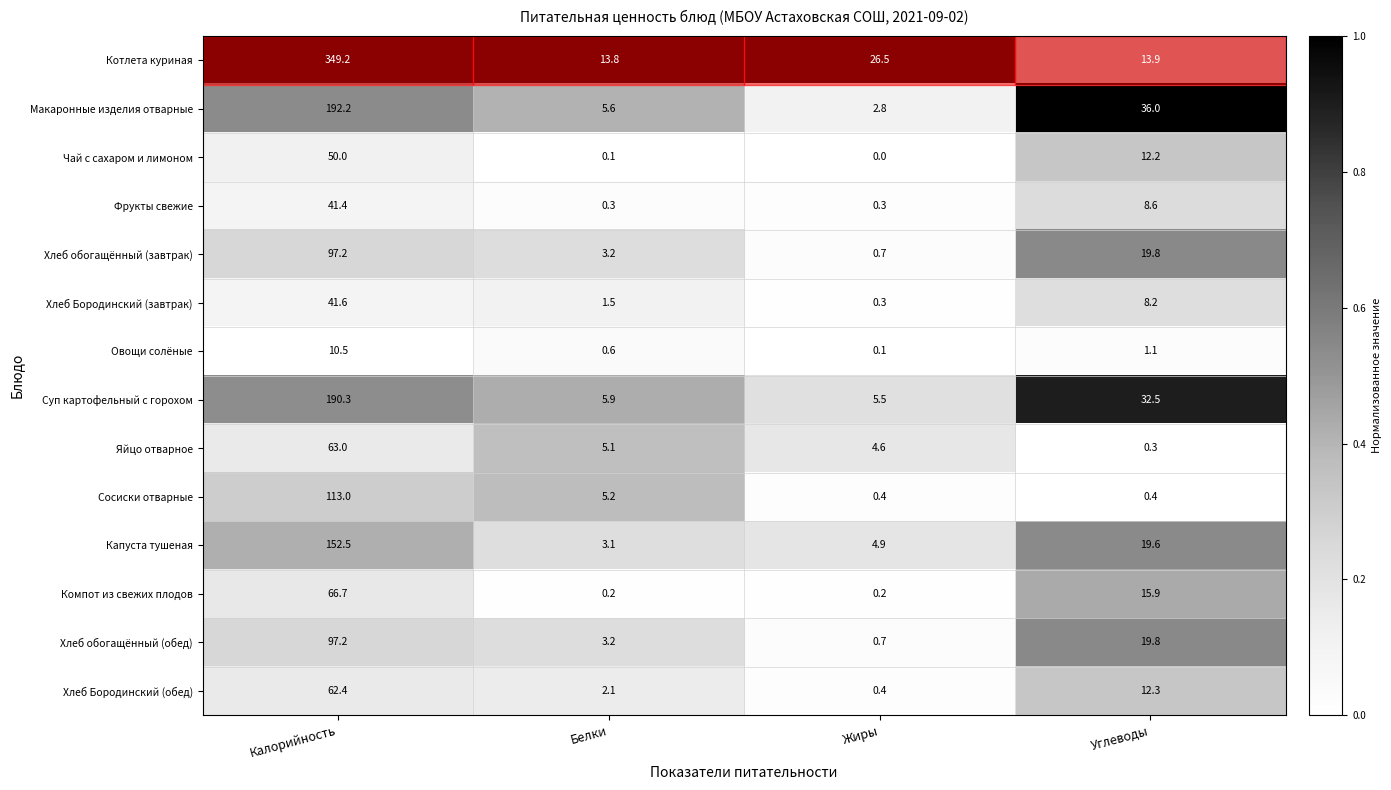

List the labels in order of Суп картофельный с горохом value, smallest first.

Жиры, Белки, Углеводы, Калорийность